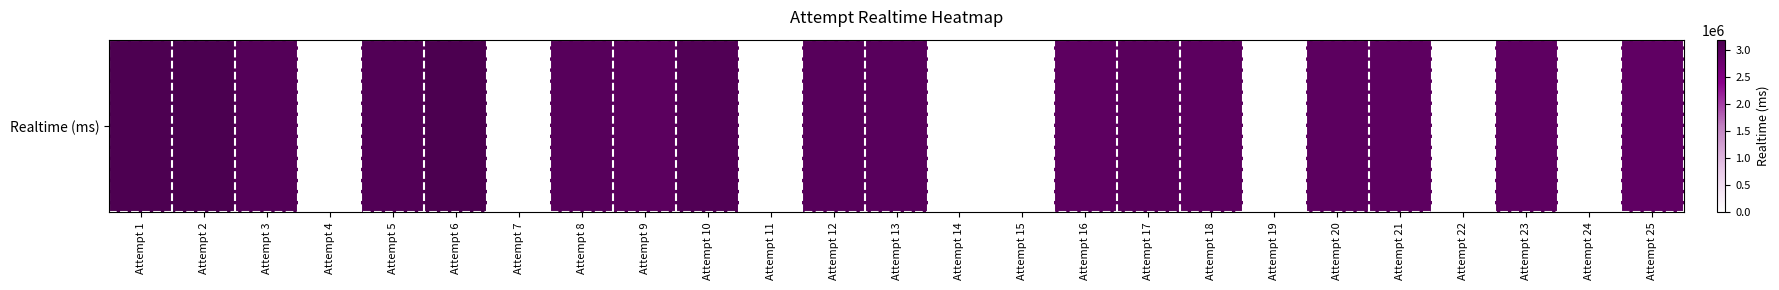

Count the number of values greater than 2973488.

12